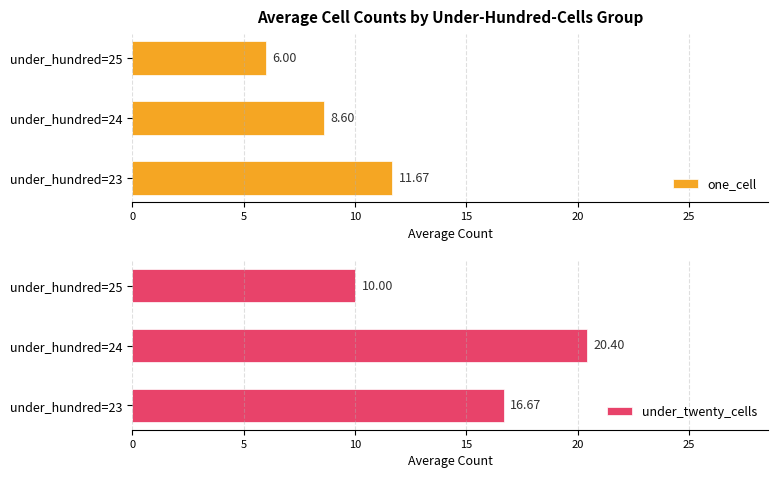

How many bars are there in total?

6